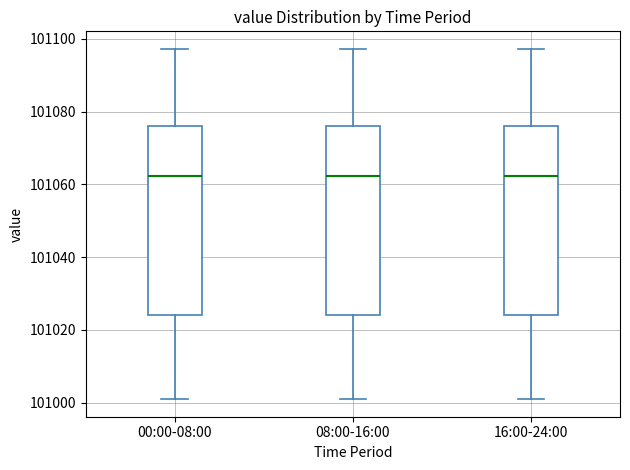

Reading left to right, read every box against the y-axis: the position of its median line, the range the box covers, and the ends of its whiskers. The values are not printed on the chart, so give them approximately, as read against the axis.

00:00-08:00: median 101062, box 101024 to 101076, whiskers 101000 to 101098
08:00-16:00: median 101062, box 101024 to 101076, whiskers 101000 to 101098
16:00-24:00: median 101062, box 101024 to 101076, whiskers 101000 to 101098